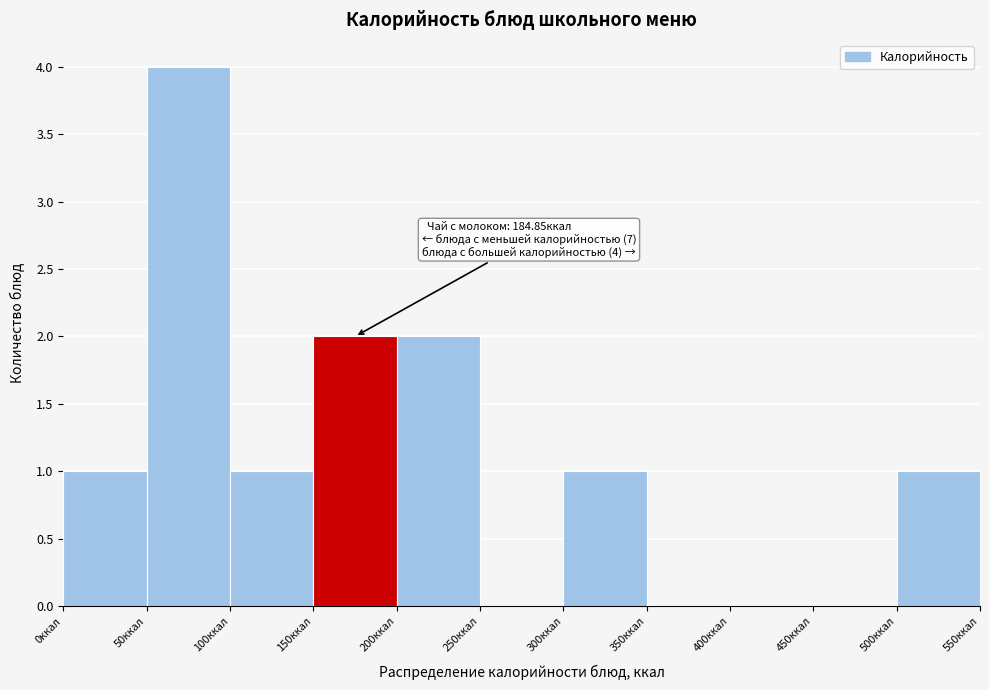

Over which range of the x-axis is the bar tallest?

50 to 100